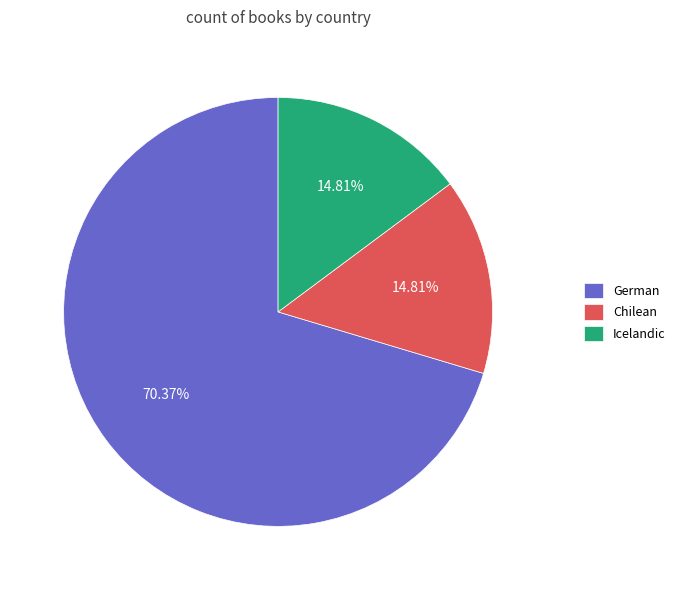

Between German and Icelandic, which is larger?

German